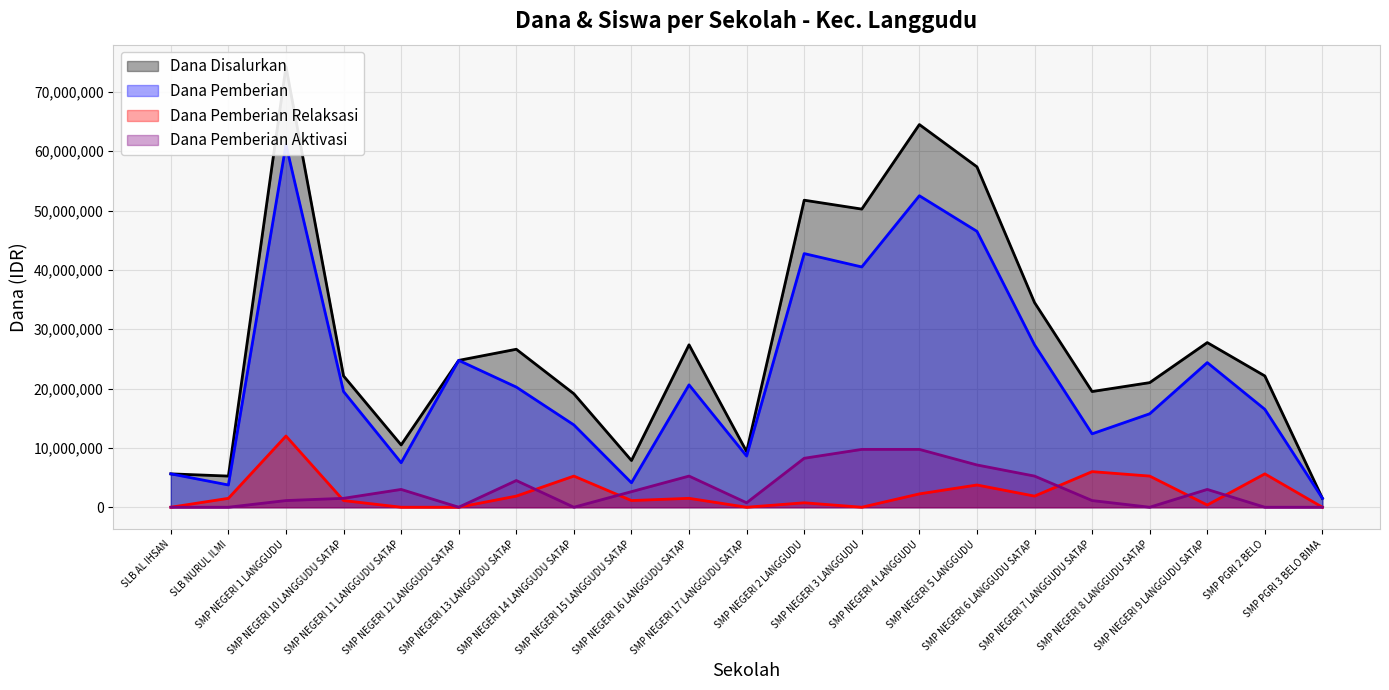

What is the sum of all Dana Pemberian Aktivasi values?

63000000